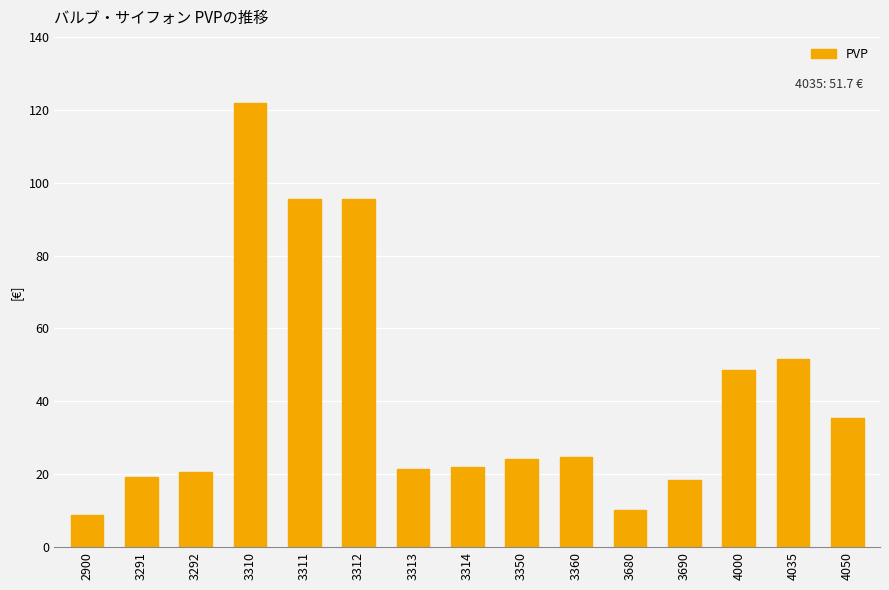

What is the ratio of the value at 3311 to the value at 3350?

3.9